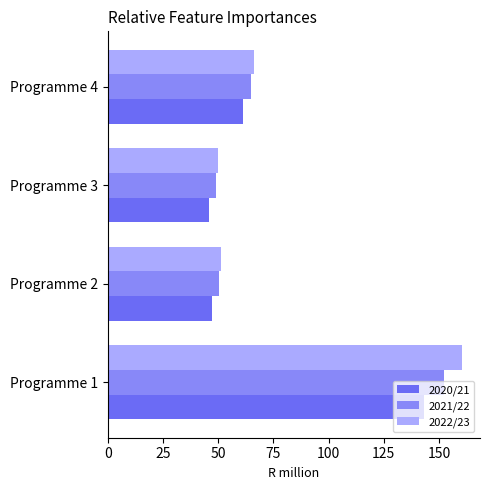

What is the minimum value shown in the chart?

46.1